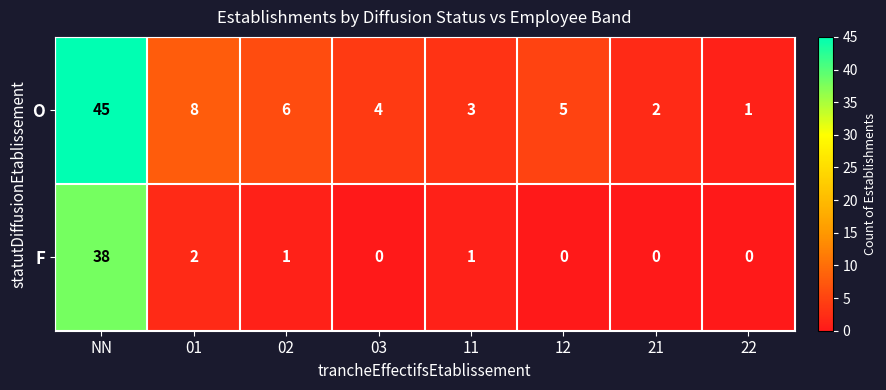

Is it true that O equals 65 at NN?

False